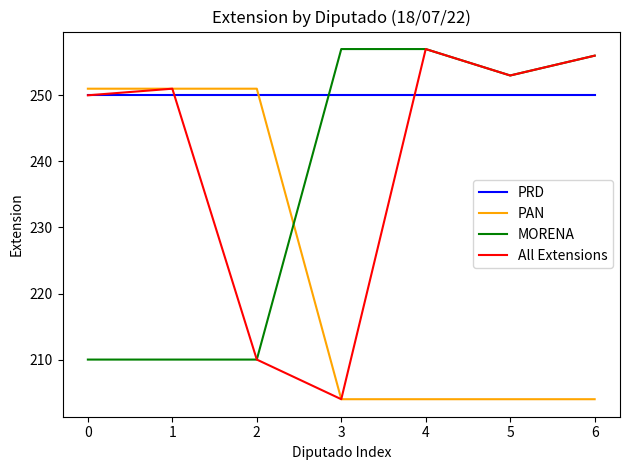

The PRD series shows 404 at 0. True or false?

False